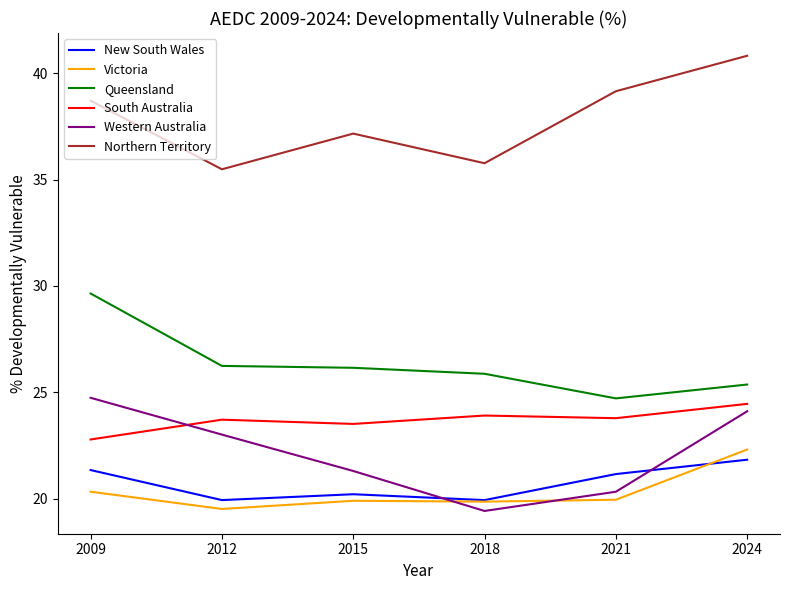

Where does the Northern Territory series first go above 38?

2009